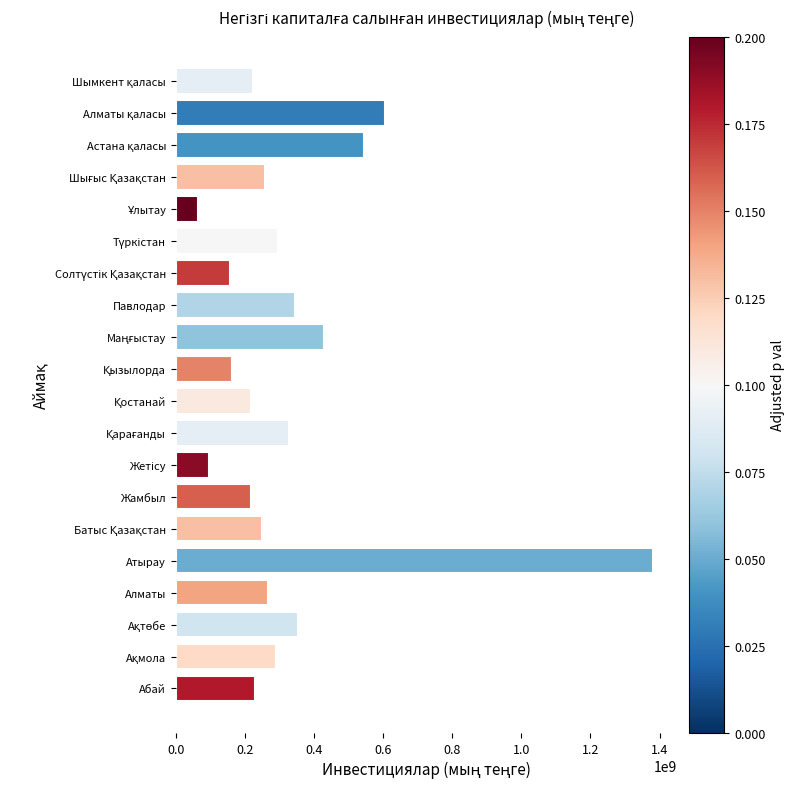

What is the maximum value shown in the chart?

1382339634